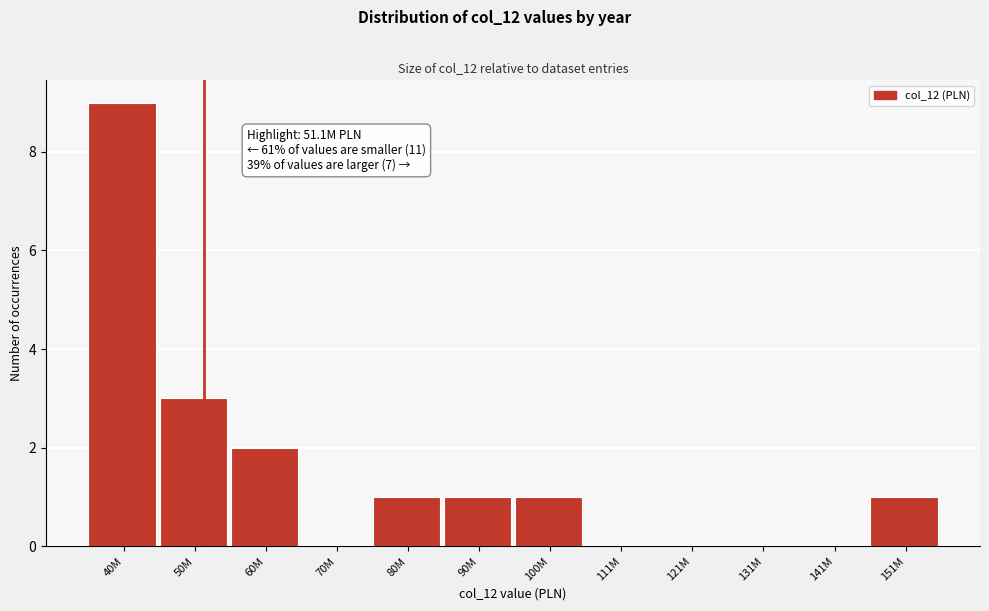

Reading left to right, what are all the values shown in this chart?

40M=9	50M=3	60M=2	70M=0	80M=1	90M=1	100M=1	111M=0	121M=0	131M=0	141M=0	151M=1